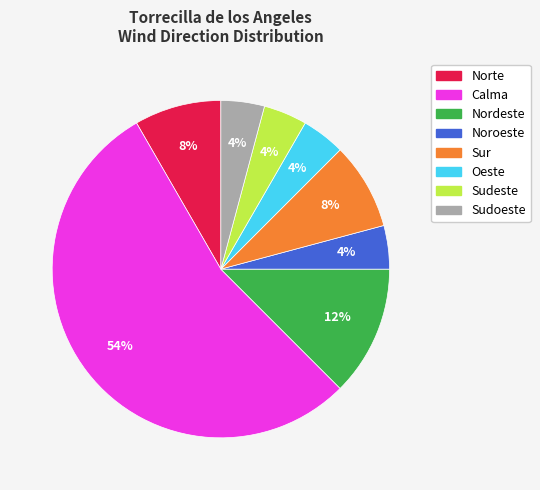

Do Norte and Nordeste together represent more than half of the pie?

No